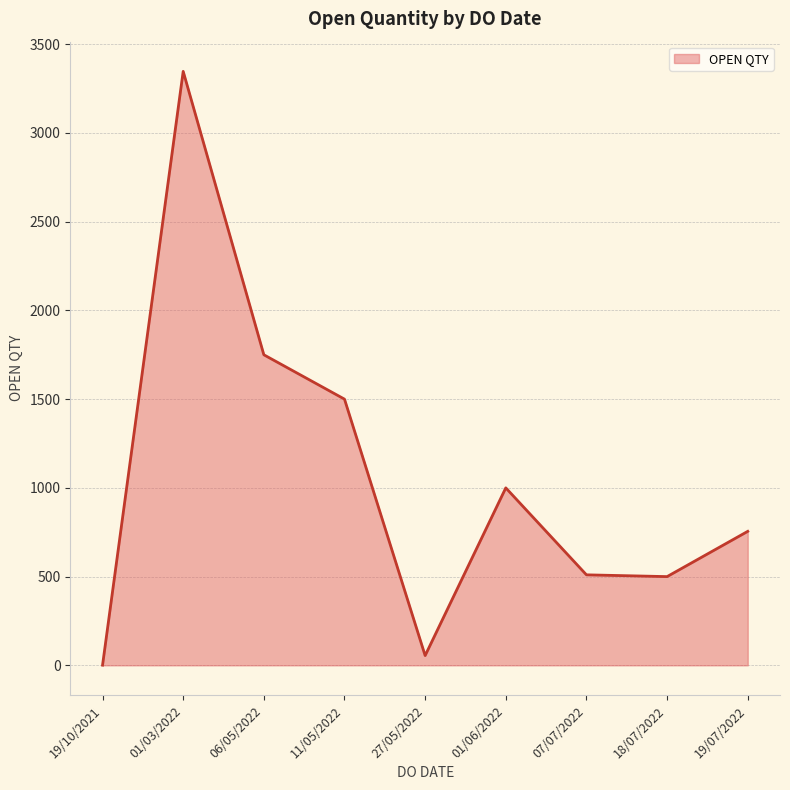

What is the difference between the maximum and minimum values?

3346